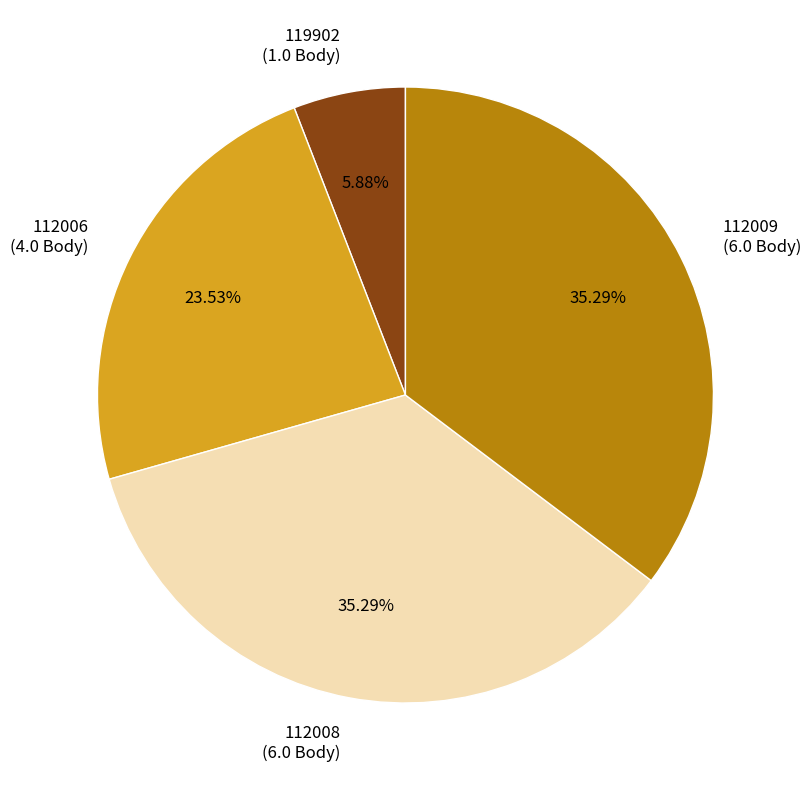

Which category has the smallest portion of the pie?

119902